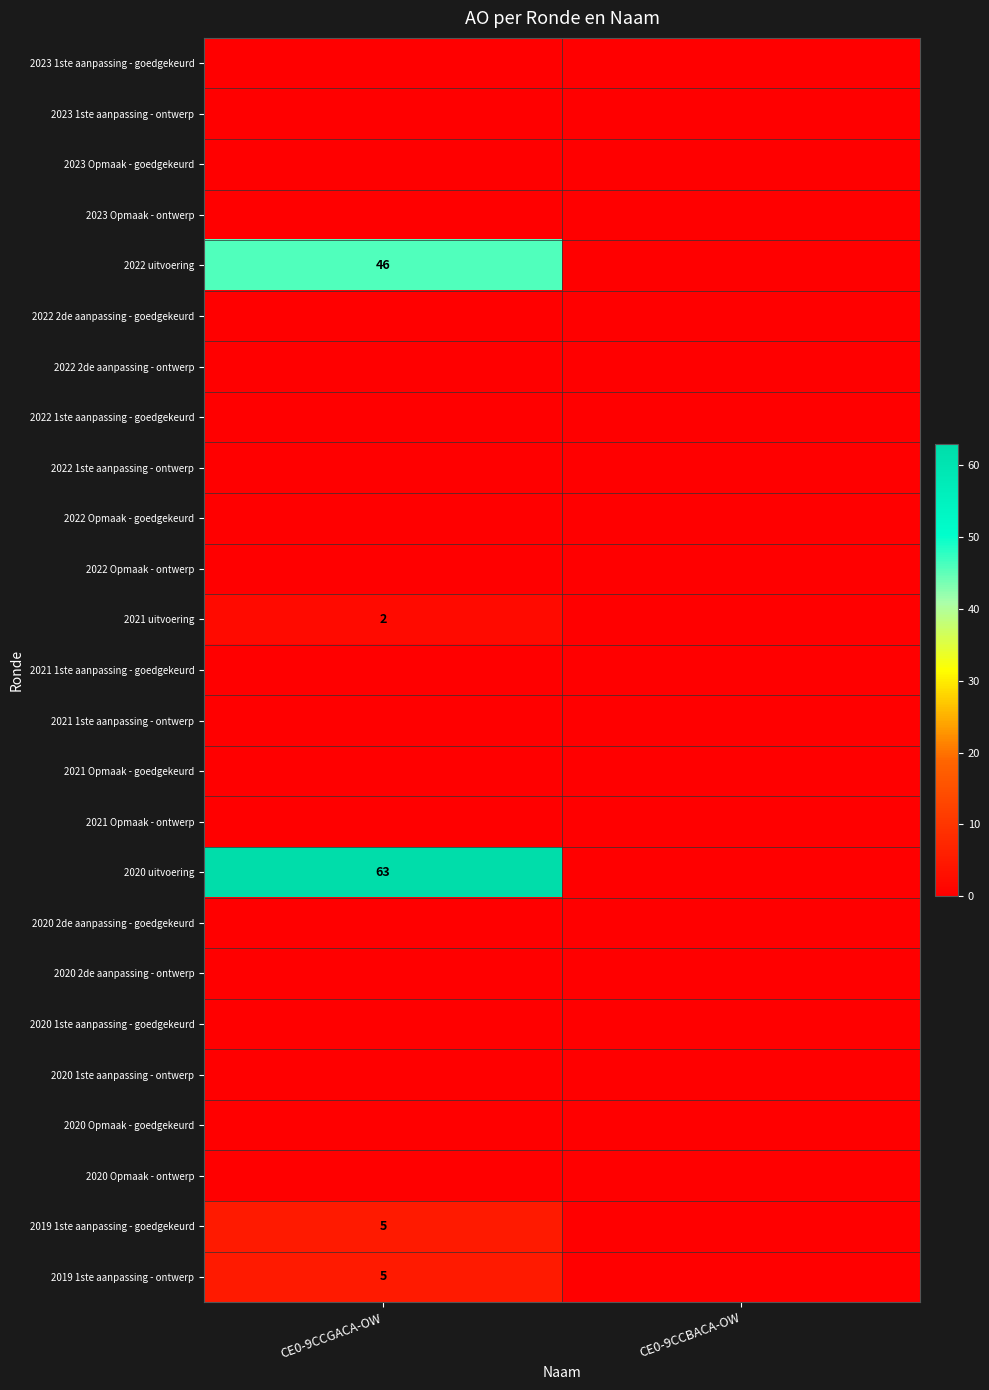

The 2019 1ste aanpassing - ontwerp series shows 7 at CE0-9CCGACA-OW. True or false?

False